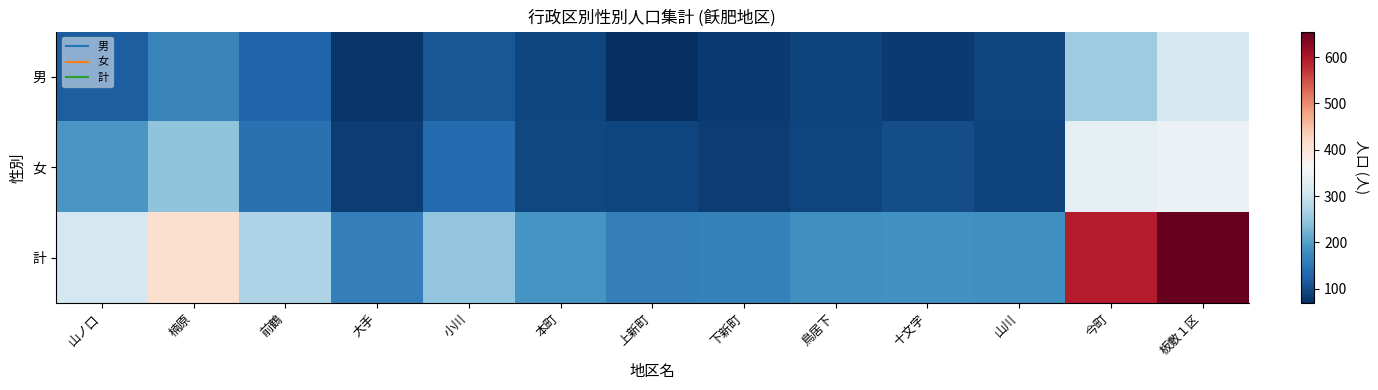

Which series changed the most between 大手 and 板敷１区?

計